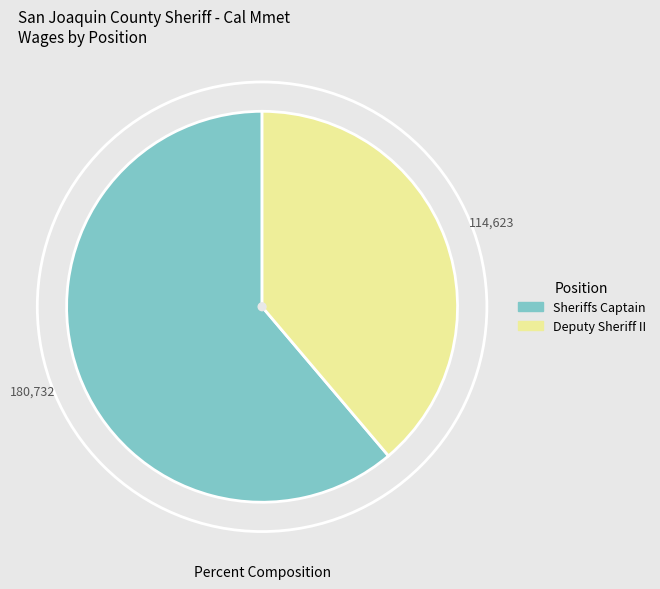

Approximately how many times larger is the value at Sheriffs Captain compared to Deputy Sheriff II?

1.6